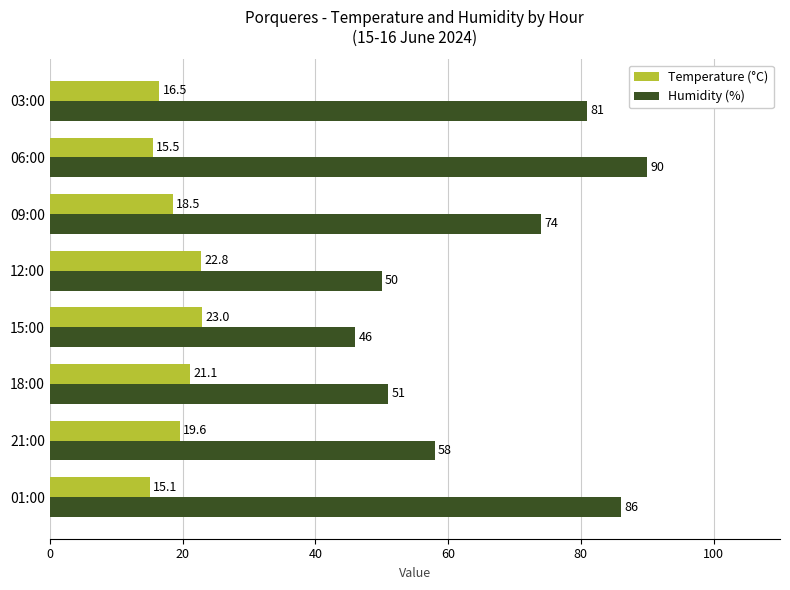

Which series has the widest spread of values?

Humidity (%)